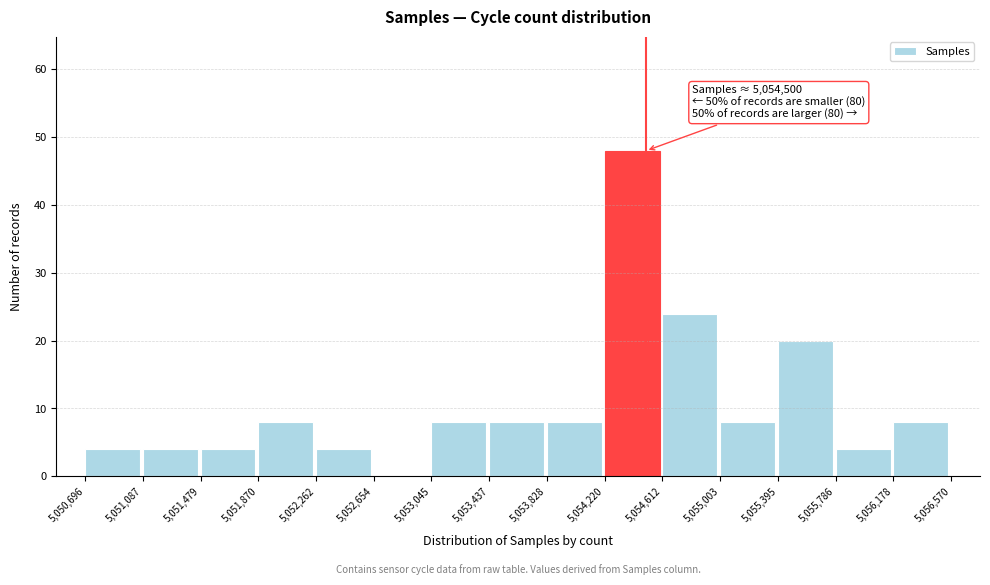

Over which range of the x-axis is the bar tallest?

5,054,220 to 5,054,612